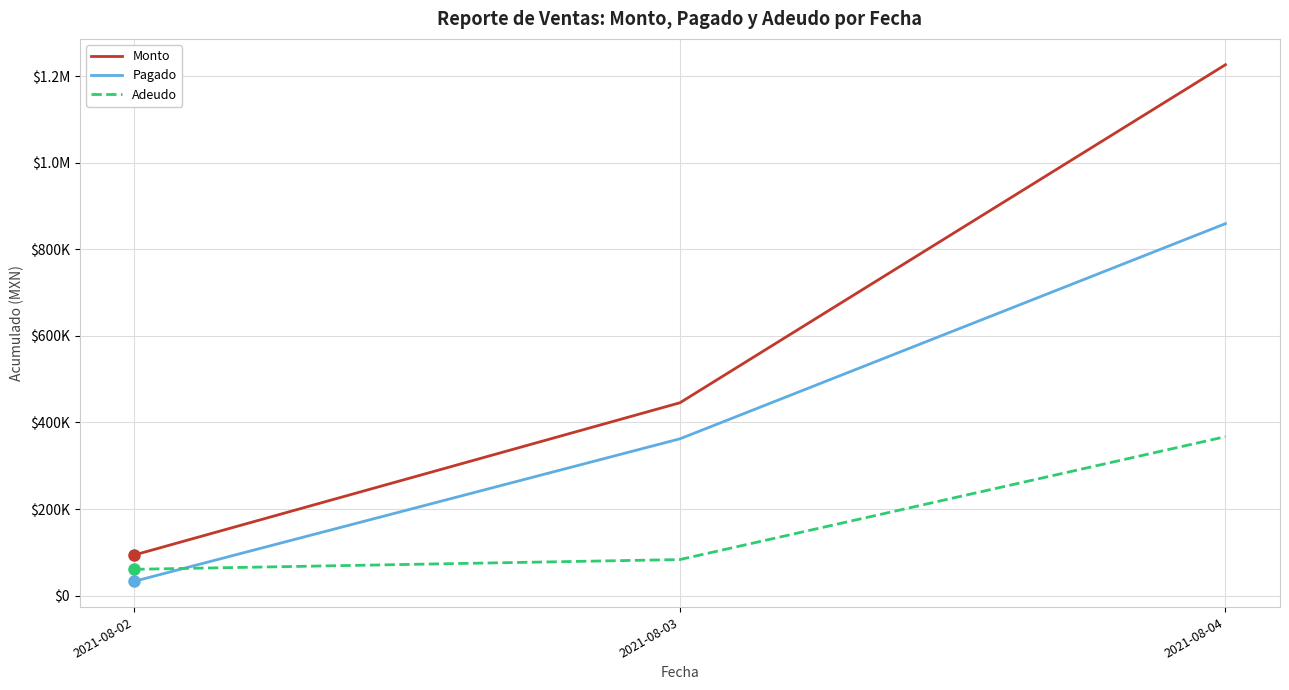

What value does the Monto series have at 2021-08-04?

1226329.0